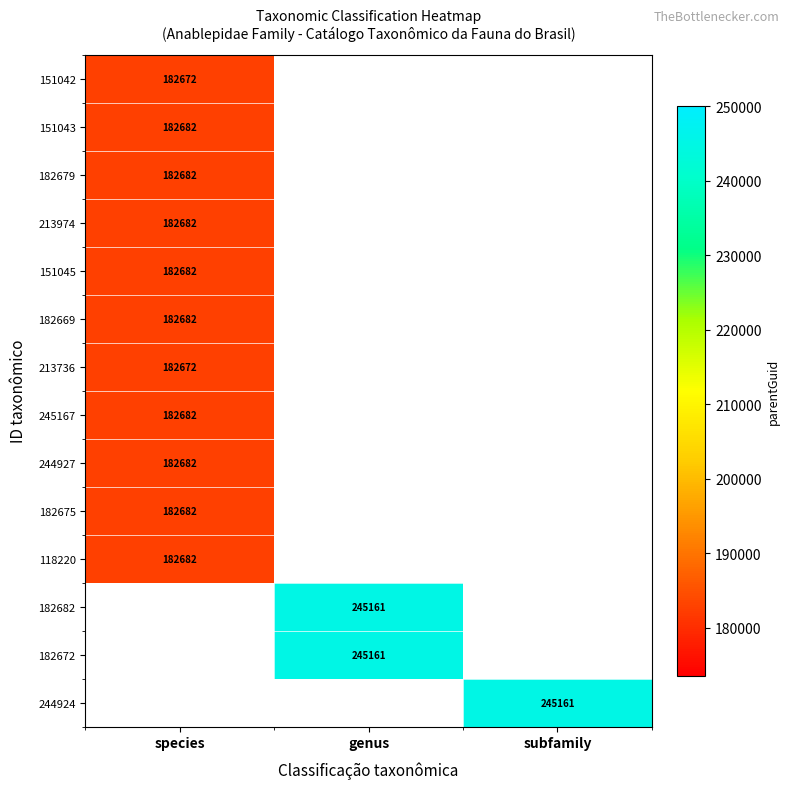

Count the number of data series in this chart.

14